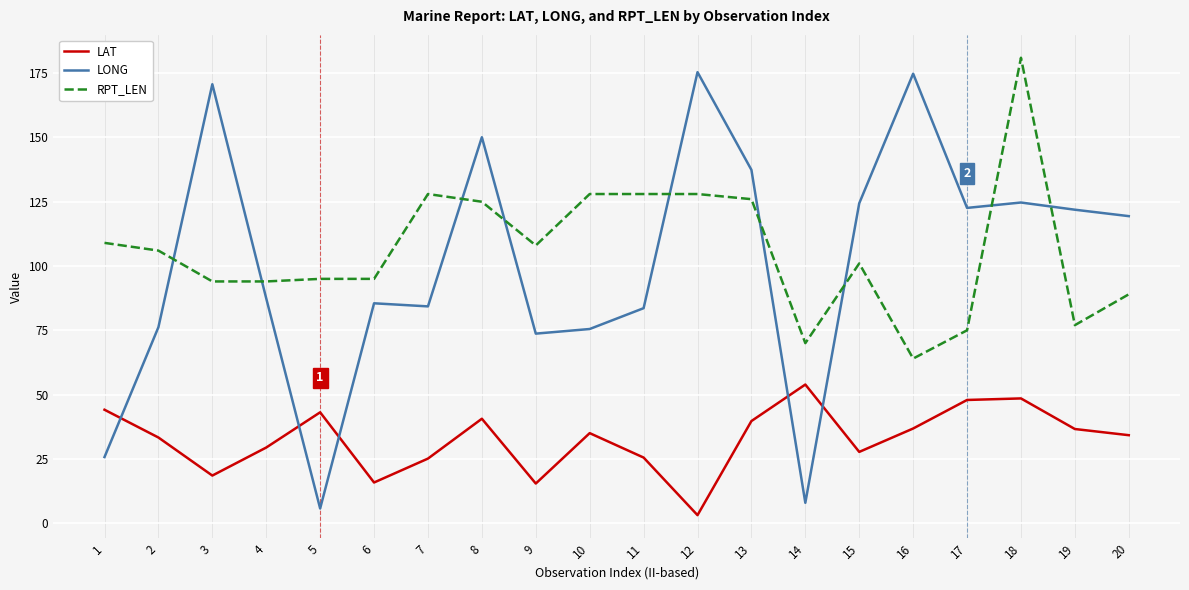

At which category does LAT reach its first local valley?

3